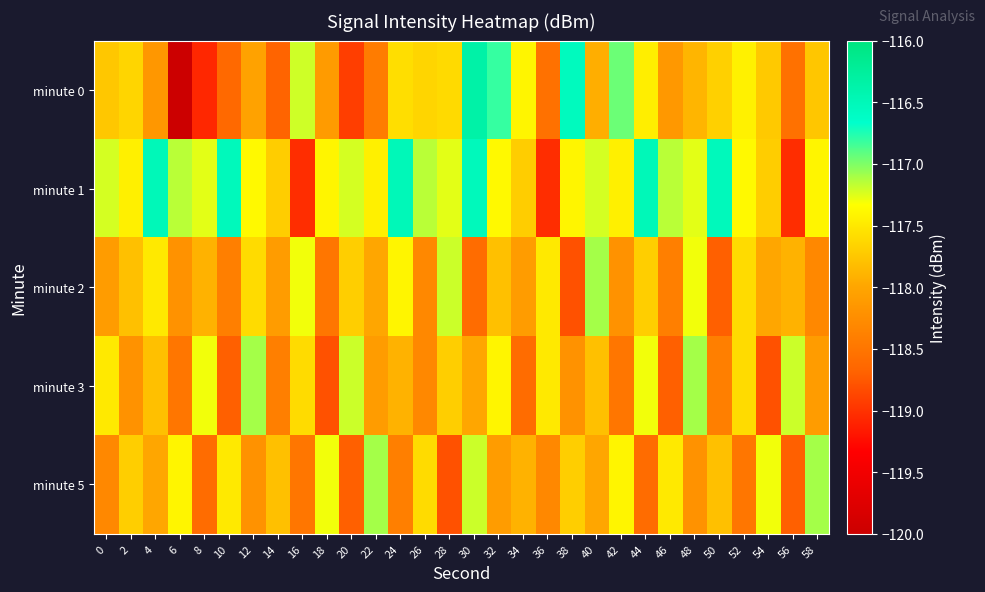

What is the spread (max minus min) of values at 50?

2.2